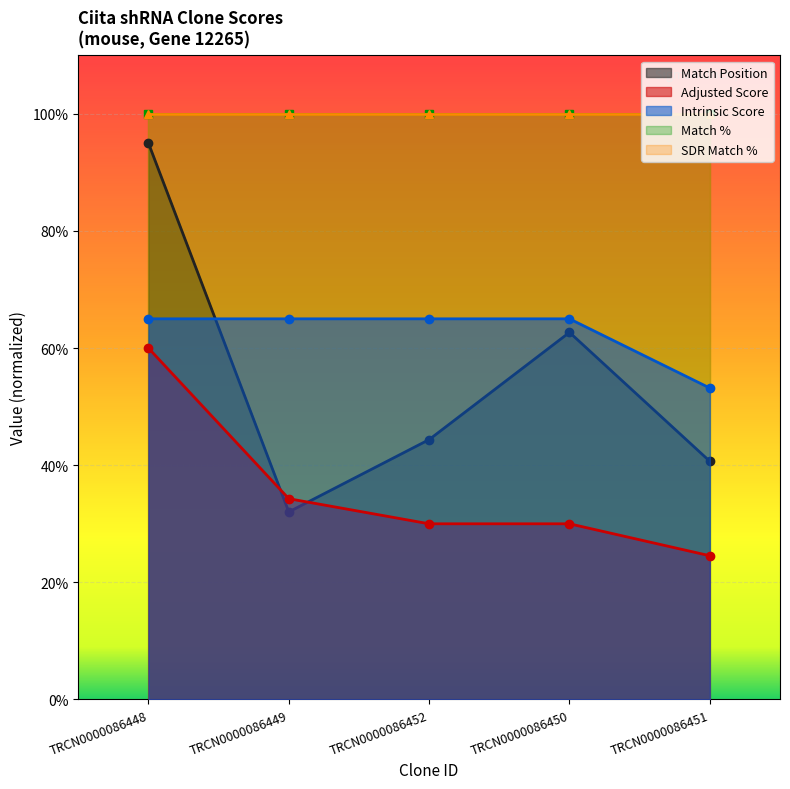

Does the chart display data point markers on the line(s)?

Yes